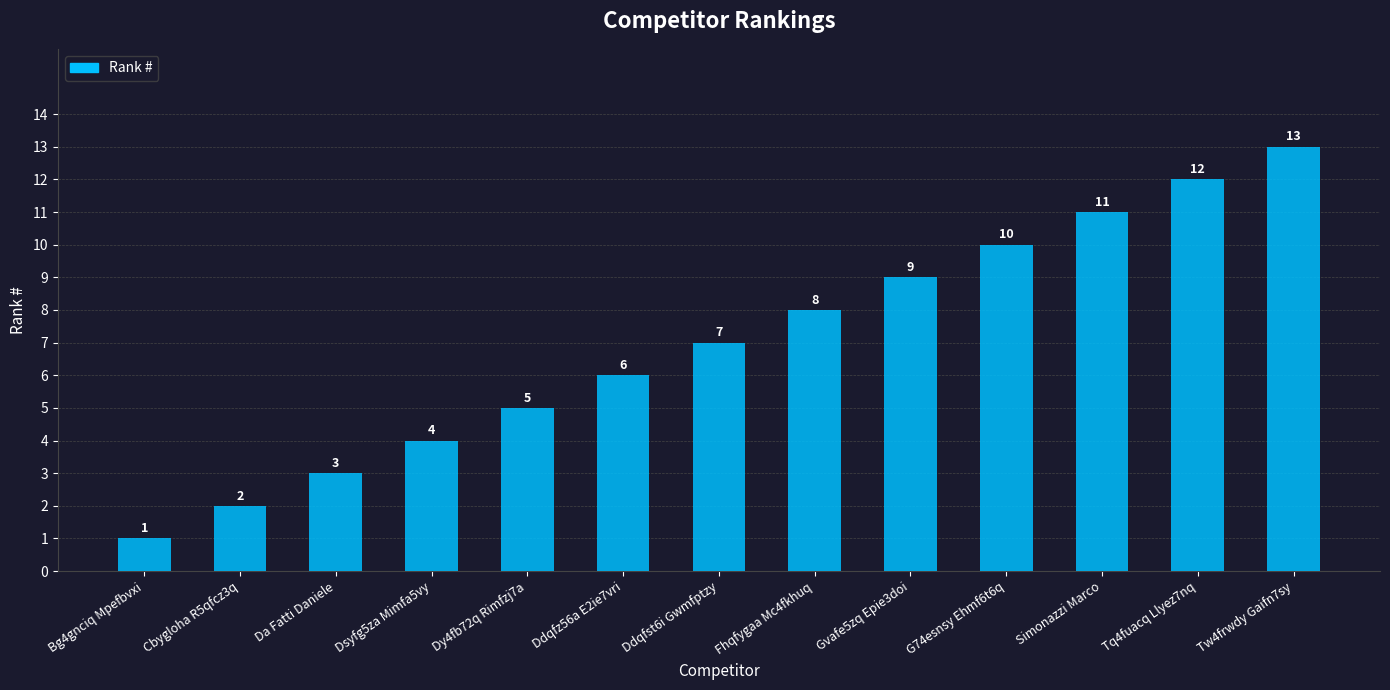

What is the value of the 5th bar from the left?

5